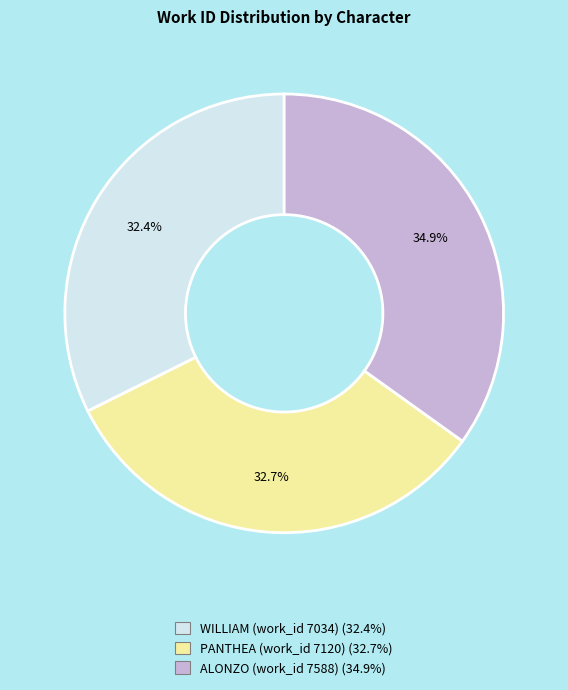

What percentage do ALONZO (work_id 7588) and PANTHEA (work_id 7120) together represent?

67.6%